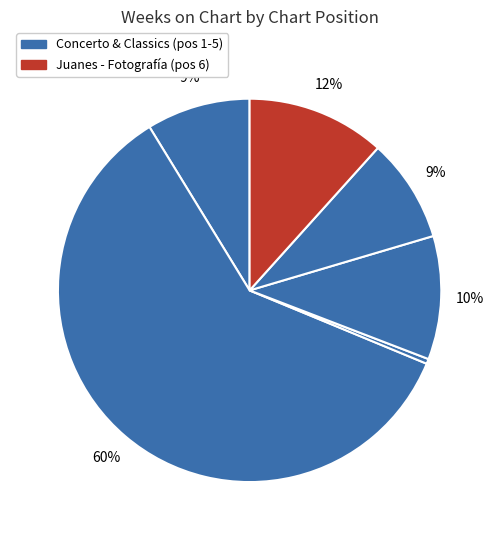

Count the number of slices in the pie.

6